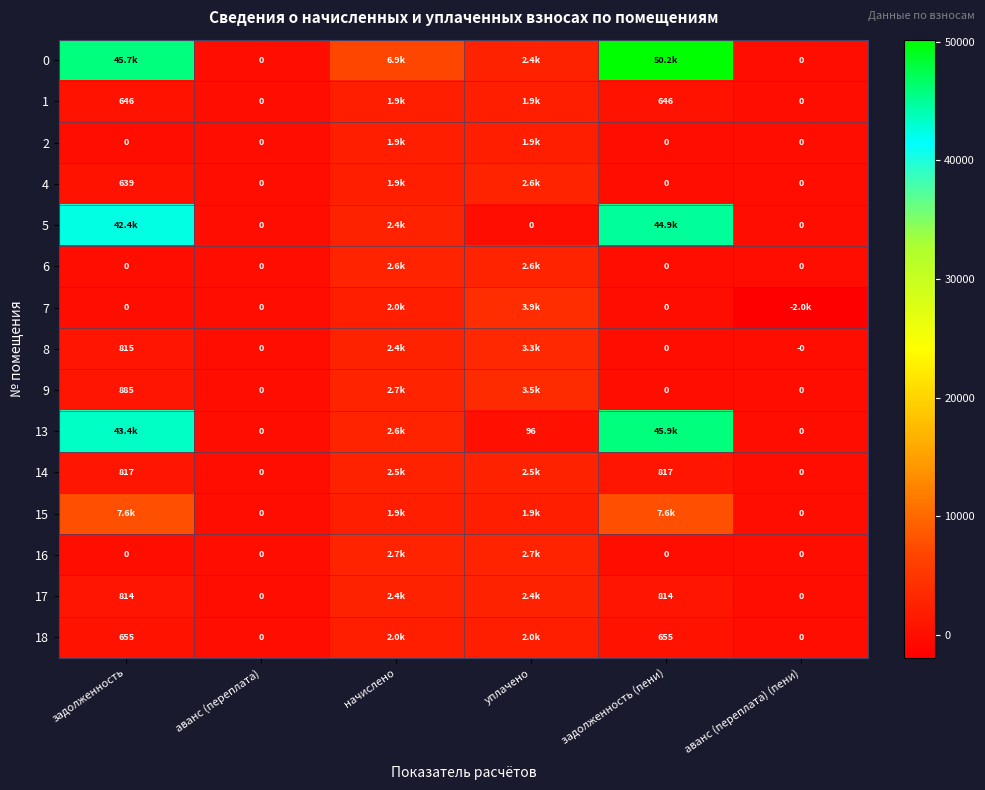

At аванс (переплата) (пени), list the series in order from largest to smallest.

0, 1, 2, 4, 5, 6, 9, 13, 14, 15, 16, 17, 18, 8, 7